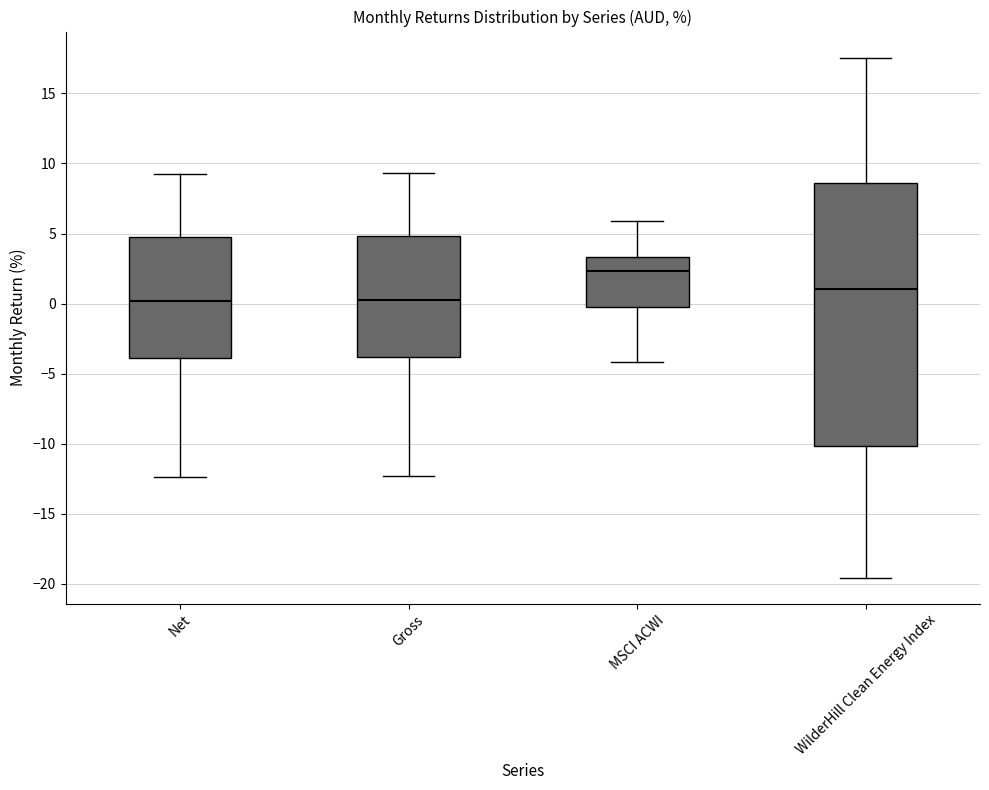

Reading left to right, read every box against the y-axis: the position of its median line, the range the box covers, and the ends of its whiskers. The values are not printed on the chart, so give them approximately, as read against the axis.

Net: median 0.0, box -4.0 to 4.5, whiskers -12.5 to 9.5
Gross: median 0.0, box -4.0 to 5.0, whiskers -12.5 to 9.5
MSCI ACWI: median 2.5, box 0.0 to 3.5, whiskers -4.0 to 6.0
WilderHill Clean Energy Index: median 1.0, box -10.0 to 8.5, whiskers -19.5 to 17.5